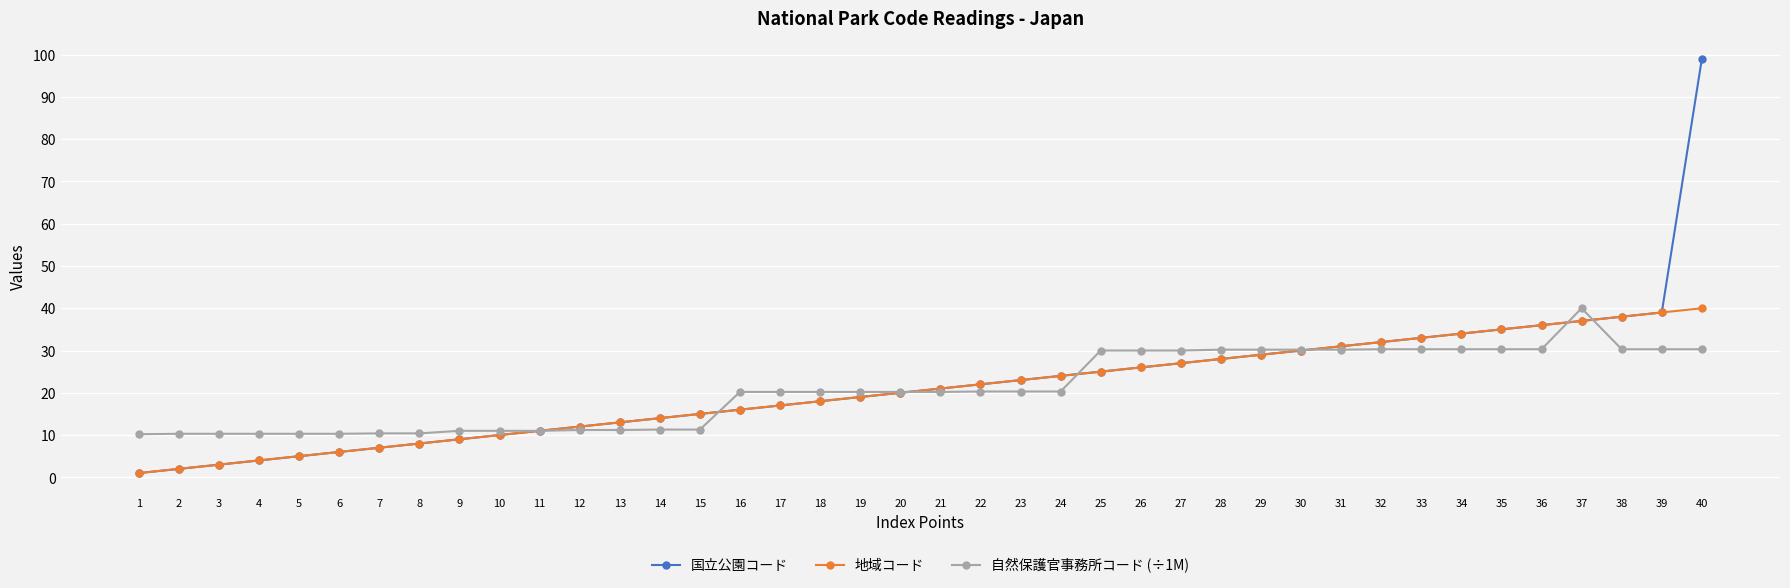

After their last crossing, which series has the higher values: 自然保護官事務所コード (÷1M) or 地域コード?

地域コード